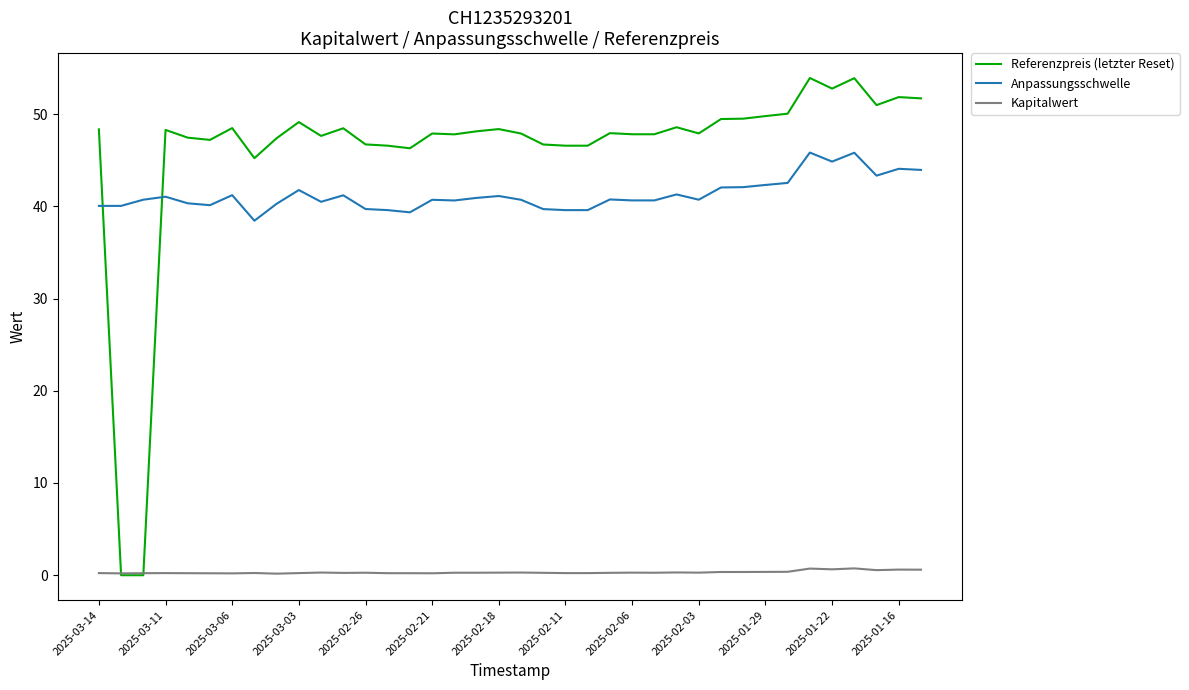

True or false: Referenzpreis (letzter Reset) and Anpassungsschwelle intersect in this chart.

True